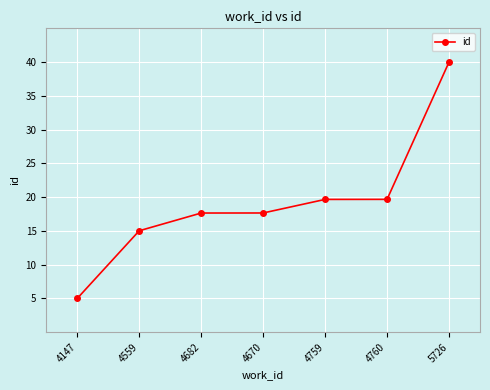

True or false: the data shows 30.2 at 4682.

False